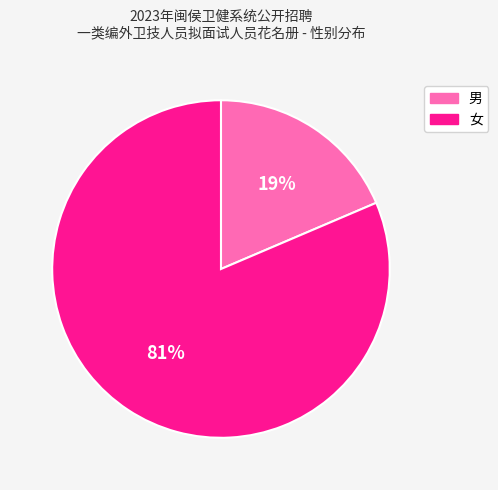

Which slice represents more than half of the pie?

女